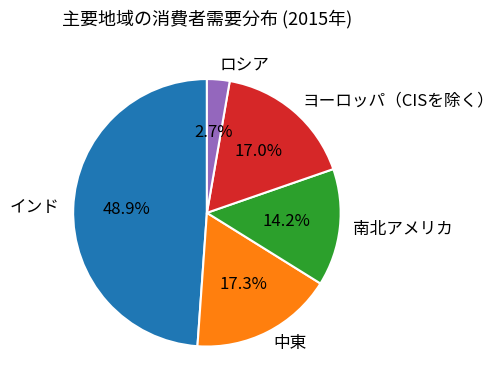

True or false: インド accounts for 63% of the total.

False